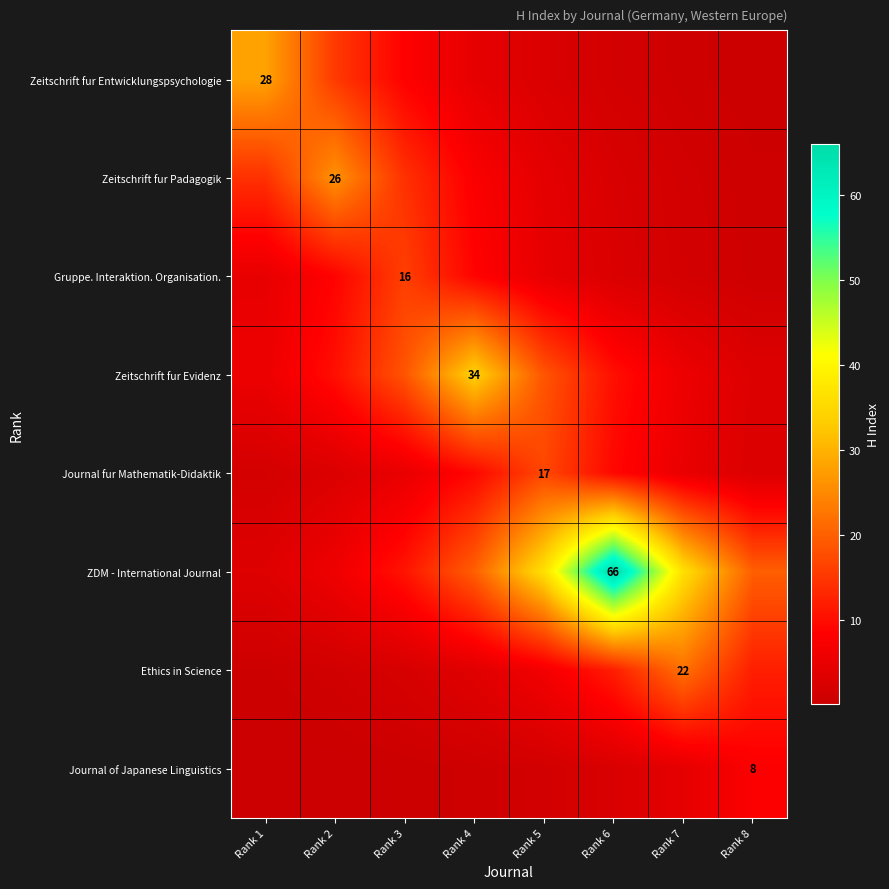

What is the spread (max minus min) of values at Rank 1?

27.9